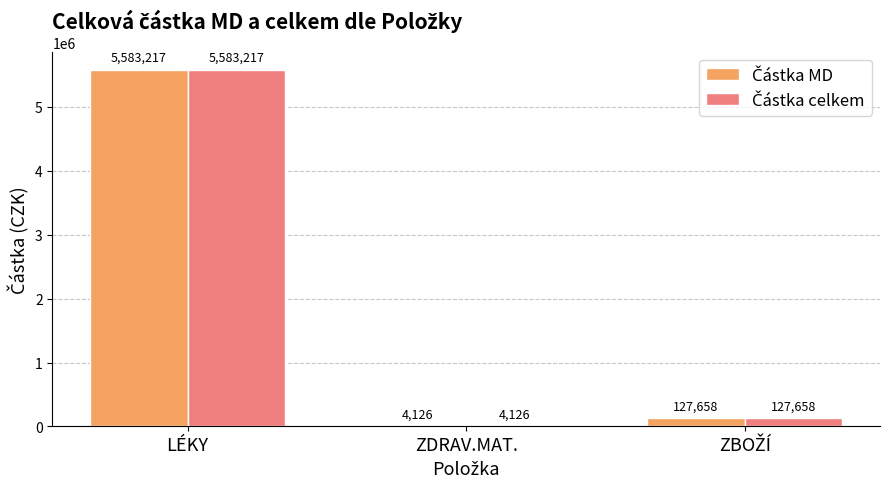

At which category does the chart reach its peak across all series?

LÉKY